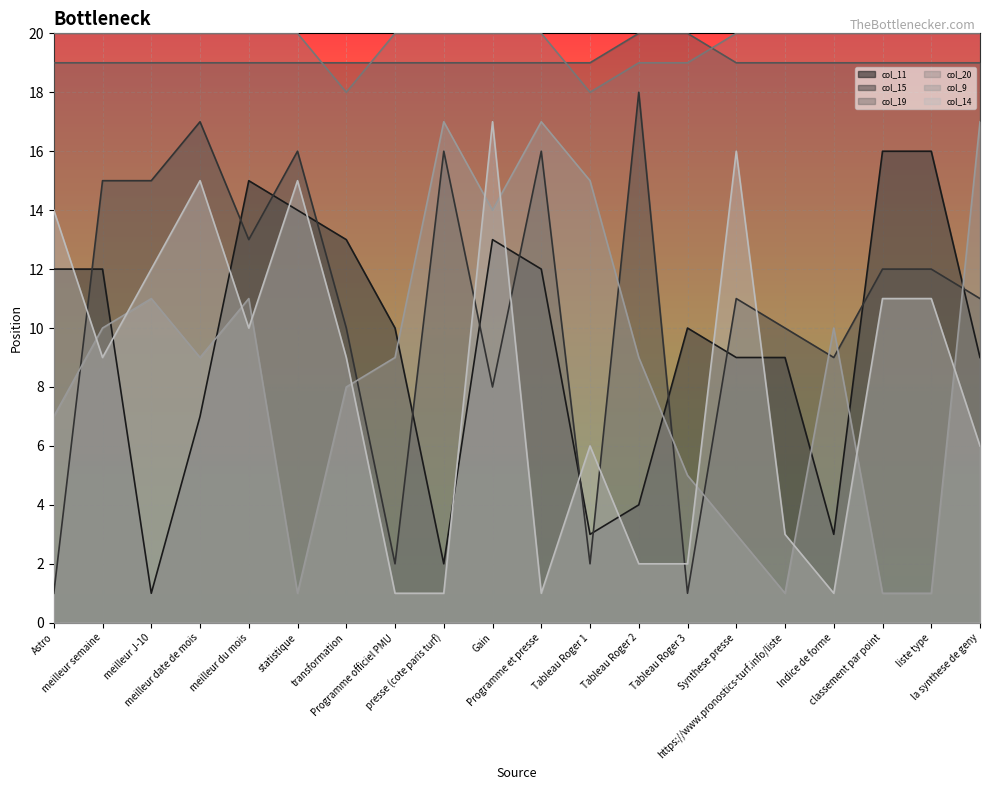

What is the total value across all series at la synthese de geny?

82